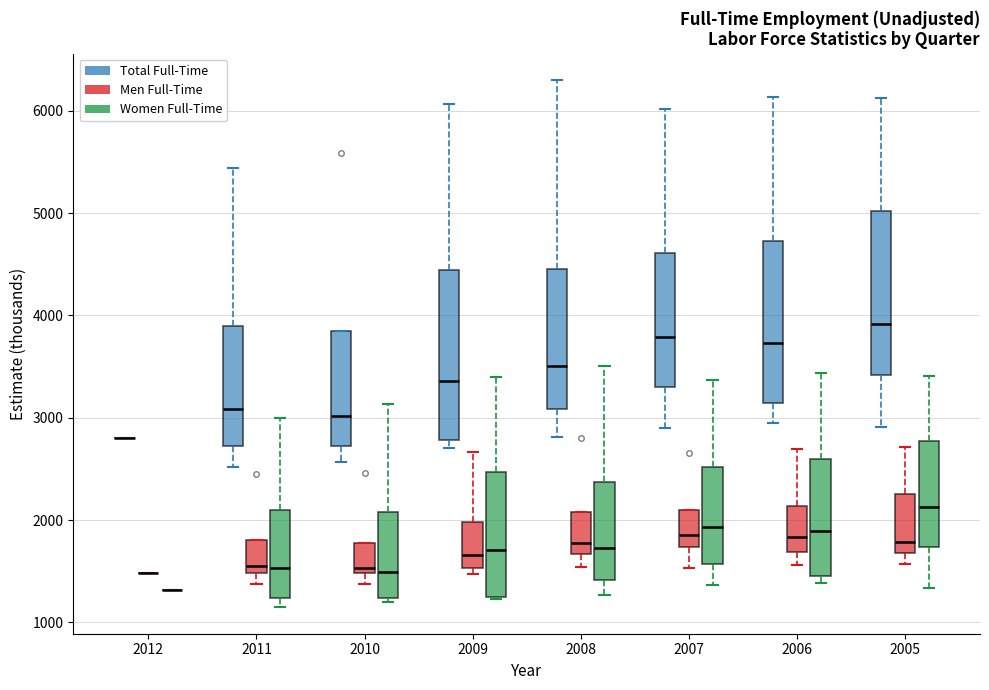

Reading left to right, transcribe this box plot: for each box, give where its median line is, the range the box spans, and where its two whiskers end, as read against the y-axis. The values are not printed on the chart, so give them approximately, as read against the axis.

2012 (Total Full-Time): box collapsed to a line at 2800, whiskers 2800 to 2800
2012 (Men Full-Time): box collapsed to a line at 1500, whiskers 1500 to 1500
2012 (Women Full-Time): box collapsed to a line at 1300, whiskers 1300 to 1300
2011 (Total Full-Time): median 3100, box 2700 to 3900, whiskers 2500 to 5400
2011 (Men Full-Time): median 1600, box 1500 to 1800, whiskers 1400 to 1800
2011 (Women Full-Time): median 1500, box 1200 to 2100, whiskers 1100 to 3000
2010 (Total Full-Time): median 3000, box 2700 to 3800, whiskers 2600 to 3800
2010 (Men Full-Time): median 1500 (just above the box's lower edge), box 1500 to 1800, whiskers 1400 to 1800
2010 (Women Full-Time): median 1500, box 1200 to 2100, whiskers 1200 (just below the box's lower edge) to 3100
2009 (Total Full-Time): median 3400, box 2800 to 4400, whiskers 2700 to 6100
2009 (Men Full-Time): median 1700, box 1500 to 2000, whiskers 1500 (just below the box's lower edge) to 2700
2009 (Women Full-Time): median 1700, box 1200 to 2500, whiskers 1200 to 3400
2008 (Total Full-Time): median 3500, box 3100 to 4500, whiskers 2800 to 6300
2008 (Men Full-Time): median 1800, box 1700 to 2100, whiskers 1500 to 2100
2008 (Women Full-Time): median 1700, box 1400 to 2400, whiskers 1300 to 3500
2007 (Total Full-Time): median 3800, box 3300 to 4600, whiskers 2900 to 6000
2007 (Men Full-Time): median 1900, box 1700 to 2100, whiskers 1500 to 2100
2007 (Women Full-Time): median 1900, box 1600 to 2500, whiskers 1400 to 3400
2006 (Total Full-Time): median 3700, box 3100 to 4700, whiskers 2900 to 6100
2006 (Men Full-Time): median 1800, box 1700 to 2100, whiskers 1600 to 2700
2006 (Women Full-Time): median 1900, box 1500 to 2600, whiskers 1400 to 3400
2005 (Total Full-Time): median 3900, box 3400 to 5000, whiskers 2900 to 6100
2005 (Men Full-Time): median 1800, box 1700 to 2300, whiskers 1600 to 2700
2005 (Women Full-Time): median 2100, box 1700 to 2800, whiskers 1300 to 3400